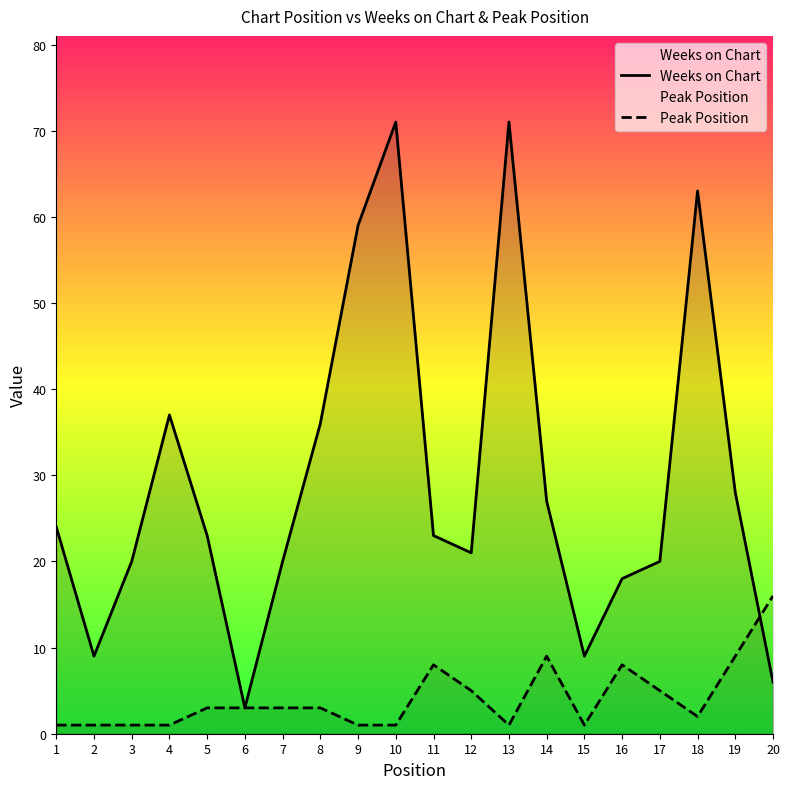

The Weeks on Chart series shows 5 at 6. True or false?

False